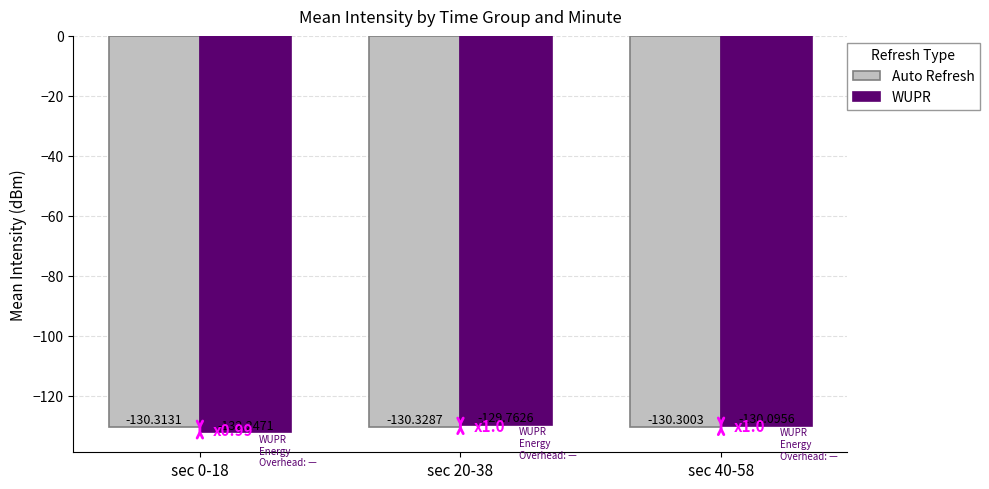

What is the highest value of the Auto Refresh series?

-130.3